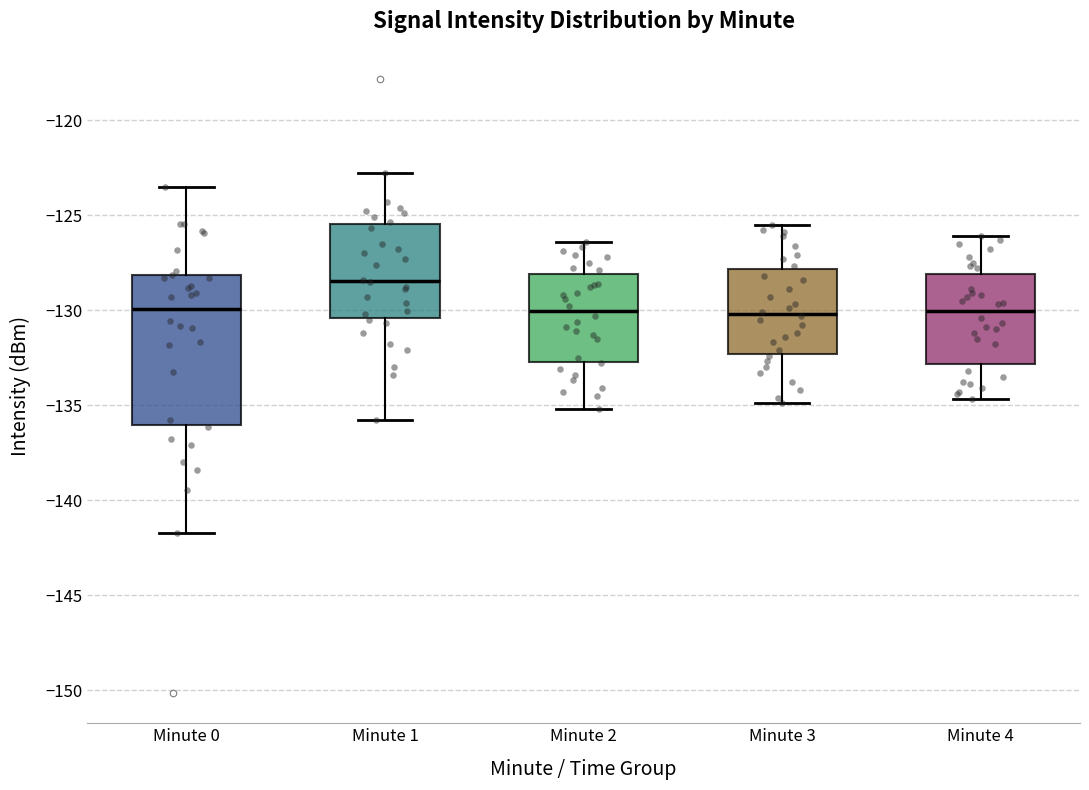

Where does the lower whisker of the box for Minute 4 end on the y-axis? The values are not printed on the chart, so give them approximately, as read against the axis.

-134.5